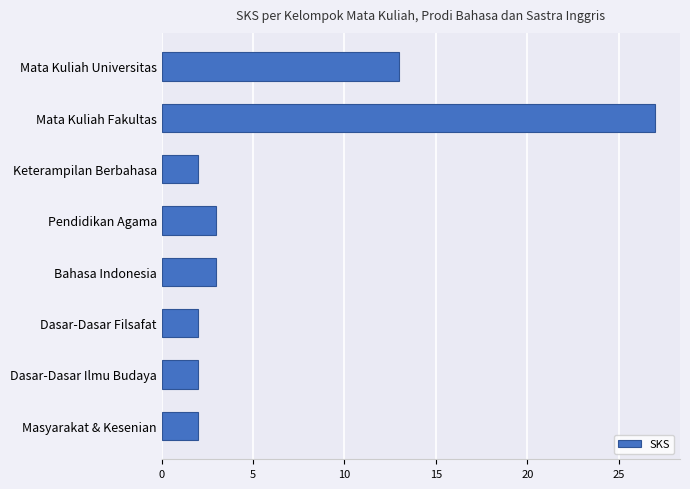

Between Dasar-Dasar Filsafat and Mata Kuliah Universitas, which is larger?

Mata Kuliah Universitas